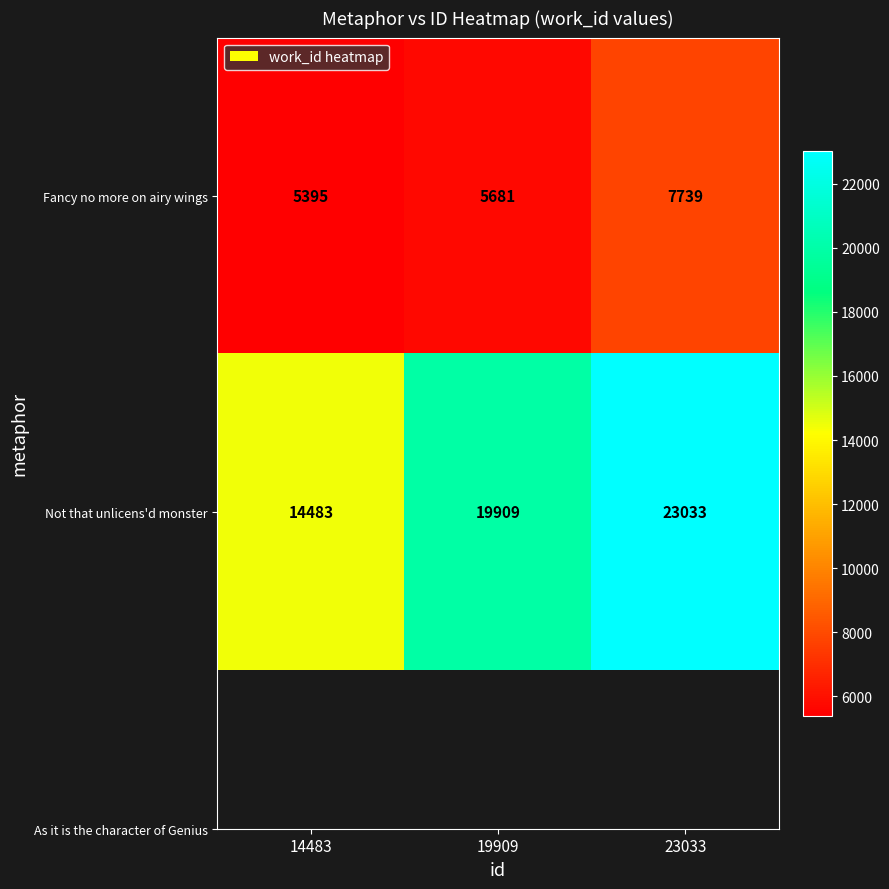

How many categories are shown in the chart?

3